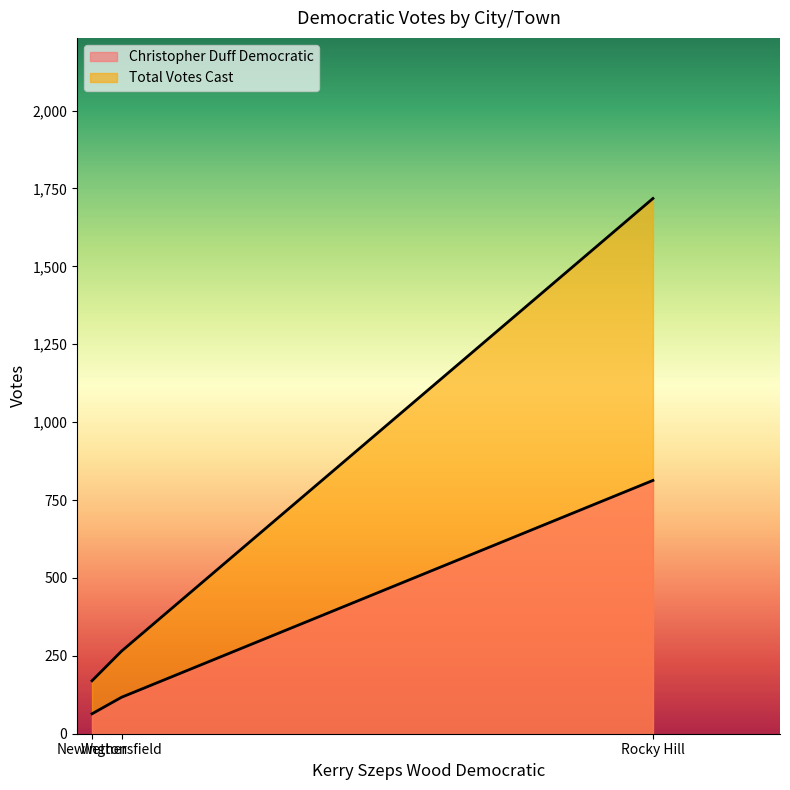

What are all the series names shown in the legend?

Christopher Duff Democratic, Total Votes Cast